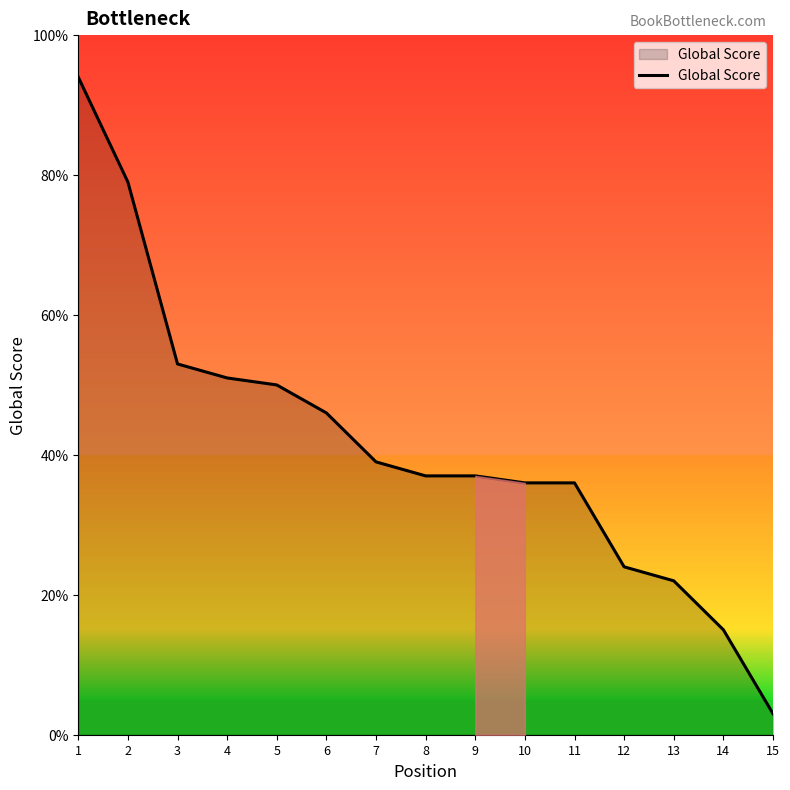

True or false: the data shows 51 at 4.

True